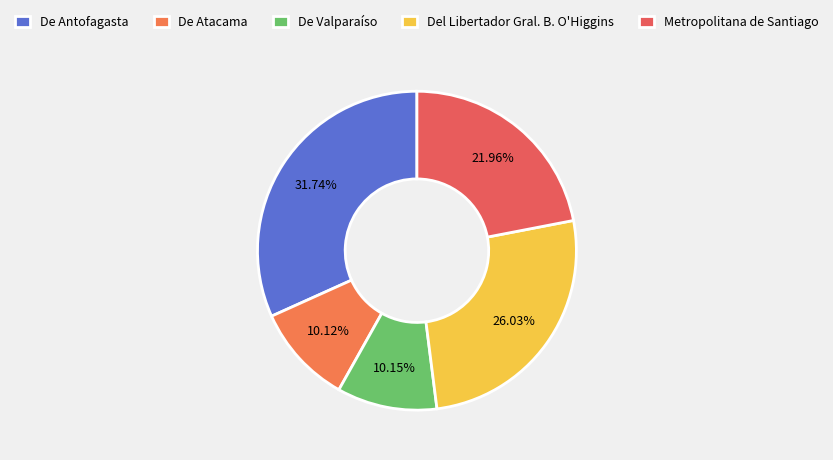

To the nearest percent, what is the difference between the largest and smallest slice percentages?

22%